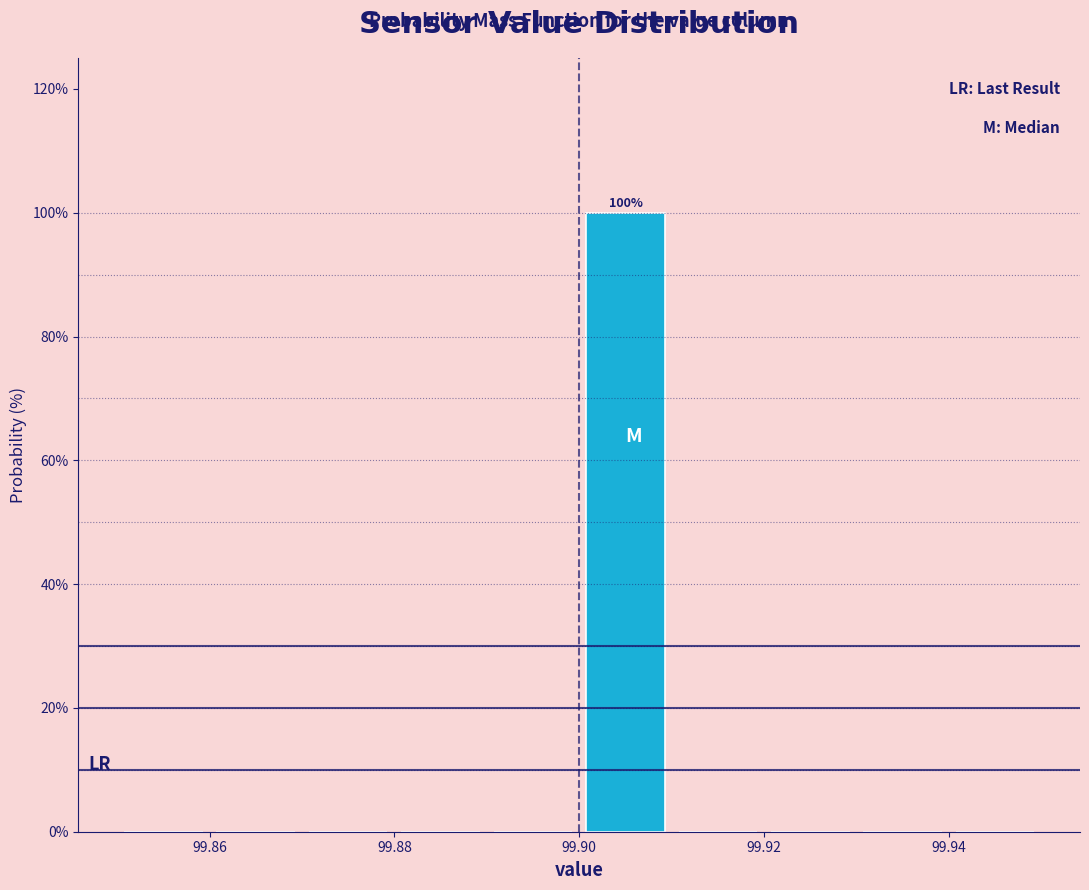

Over which range of the x-axis is the bar tallest?

99.90 to 99.91